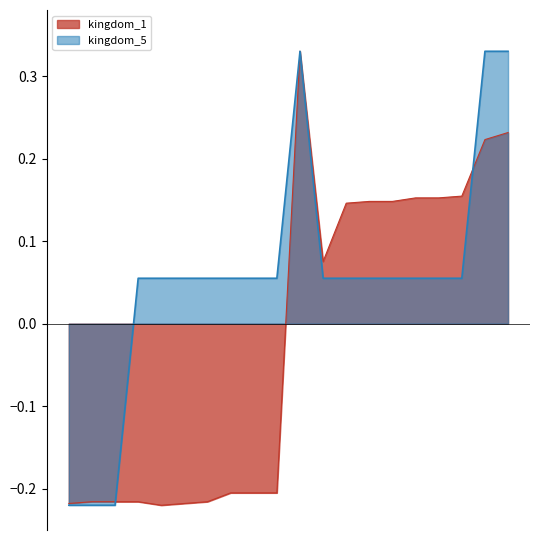

List the series in order of their peak value, lowest first.

kingdom_1, kingdom_5